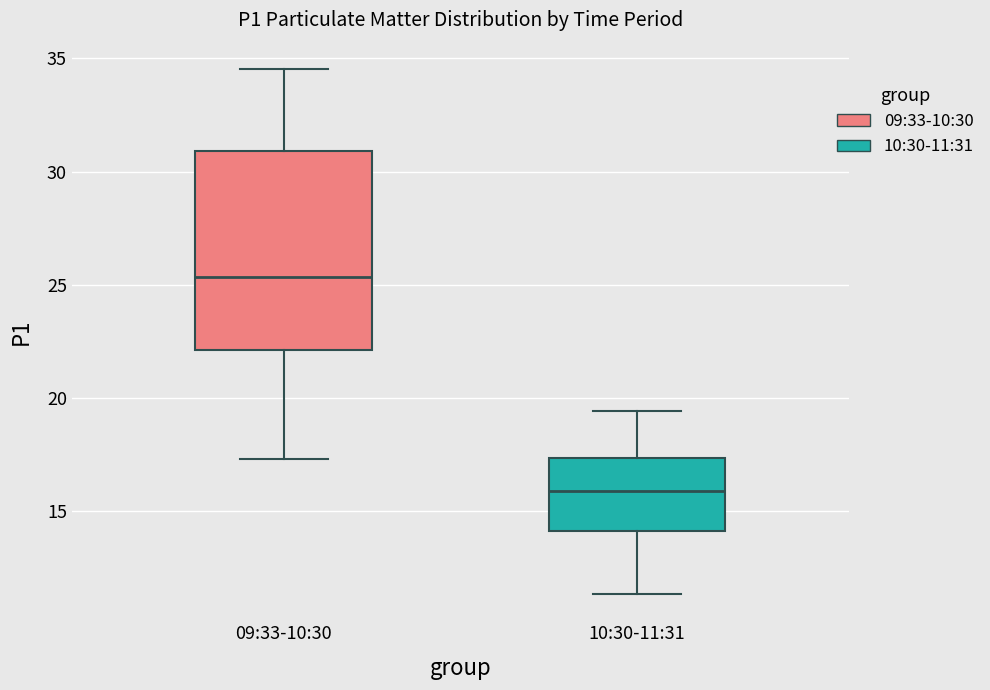

Which box is the tallest, from its lower edge to its upper edge?

09:33-10:30